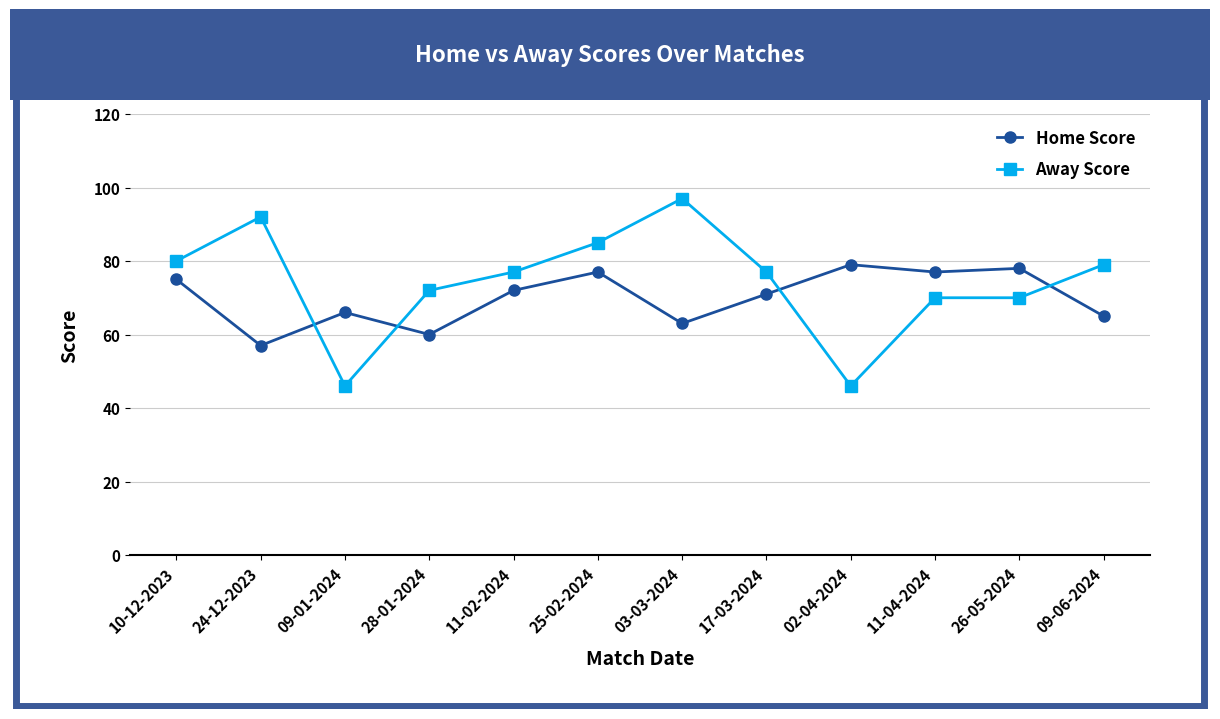

Where is the first local maximum for Home Score?

09-01-2024